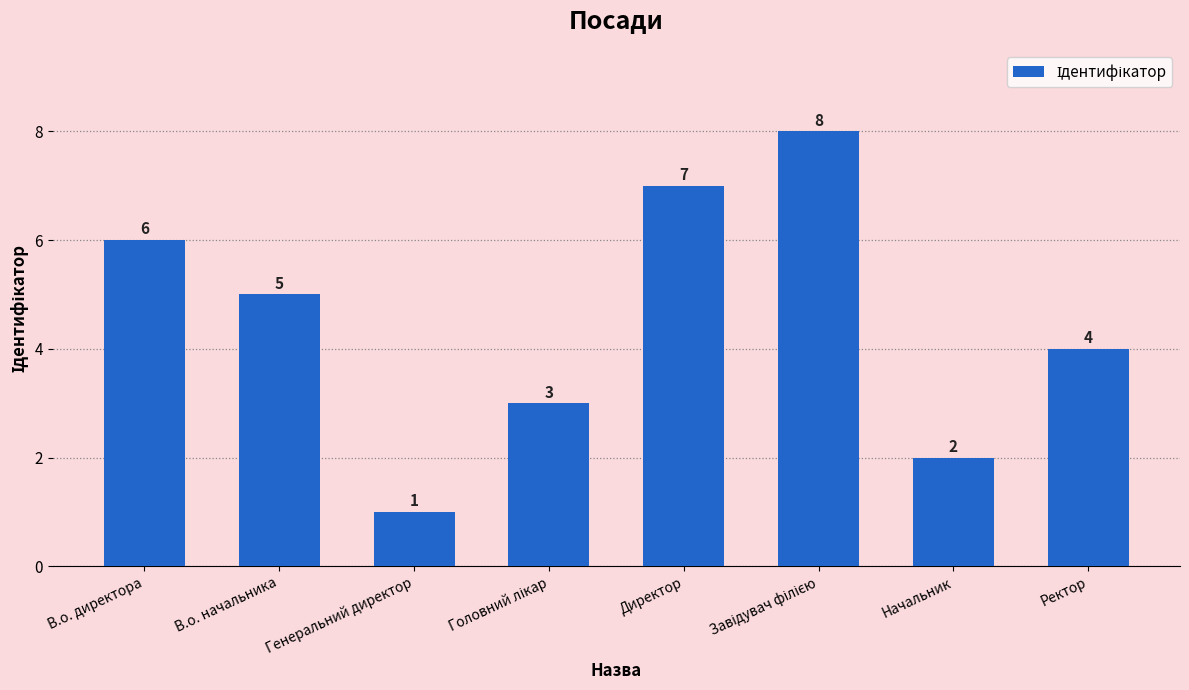

Between Ректор and Директор, which is larger?

Директор